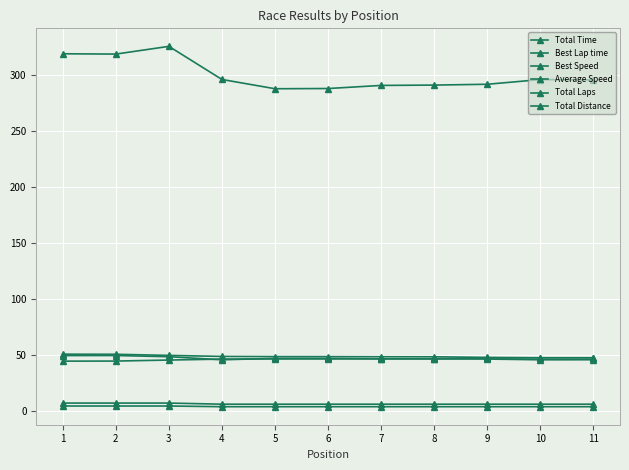

At how many categories does at least one series exceed 170?

11